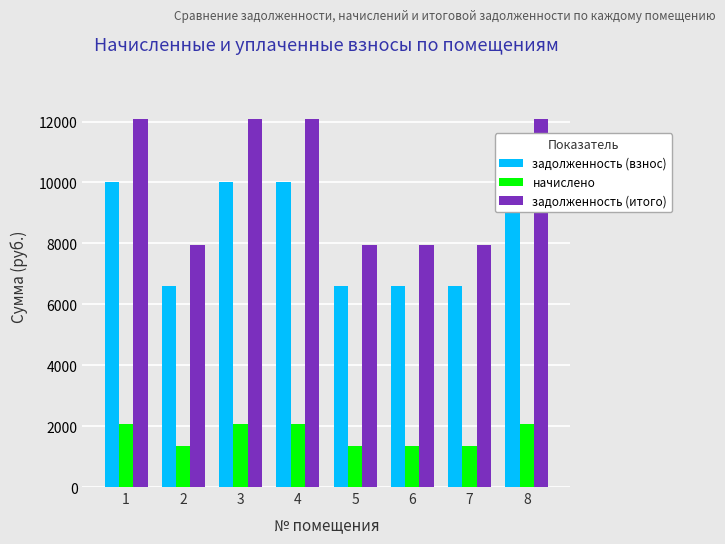

Reading left to right, extract all data points from this chart.

задолженность (взнос): 10023.6	6603.2	10023.6	10023.6	6603.2	6603.2	6603.2	10023.6
начислено: 2057.2	1355.2	2057.2	2057.2	1355.2	1355.2	1355.2	2057.2
задолженность (итого): 12080.8	7958.5	12080.8	12080.8	7958.5	7958.5	7958.5	12080.8